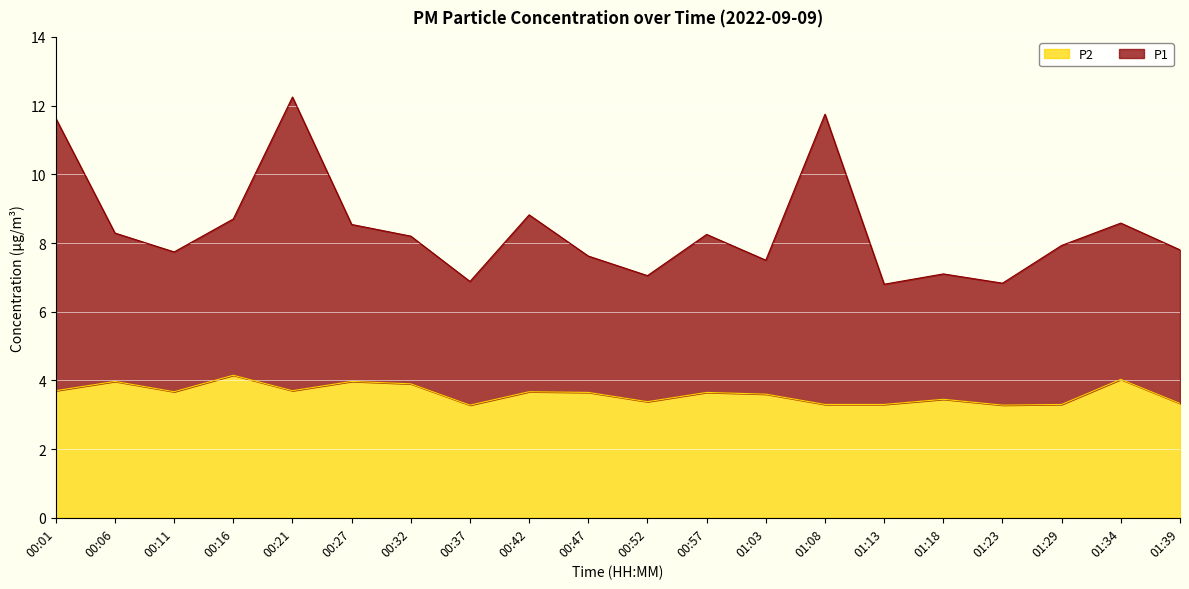

What is the label of the 9th point from the left?

00:42